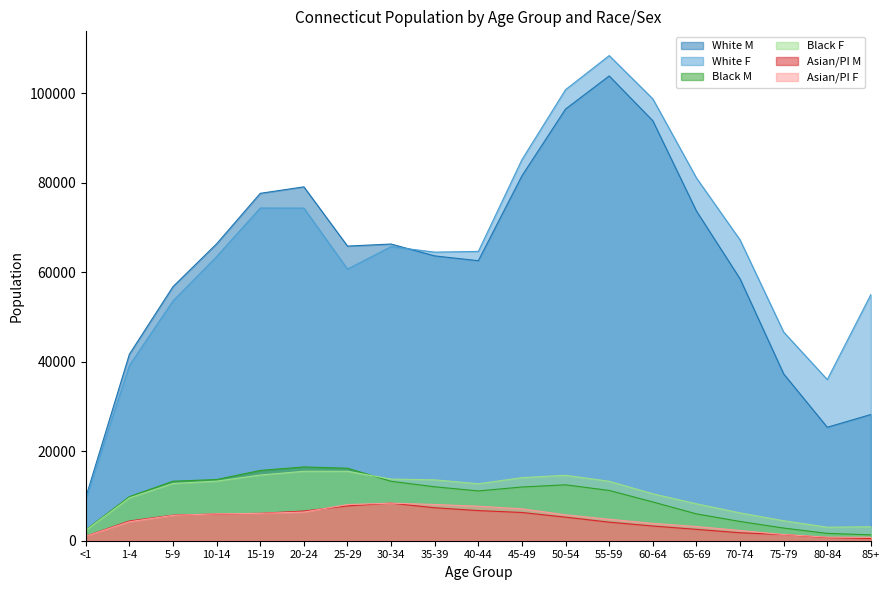

True or false: Black M has a value of 1934 at 75-79.

False